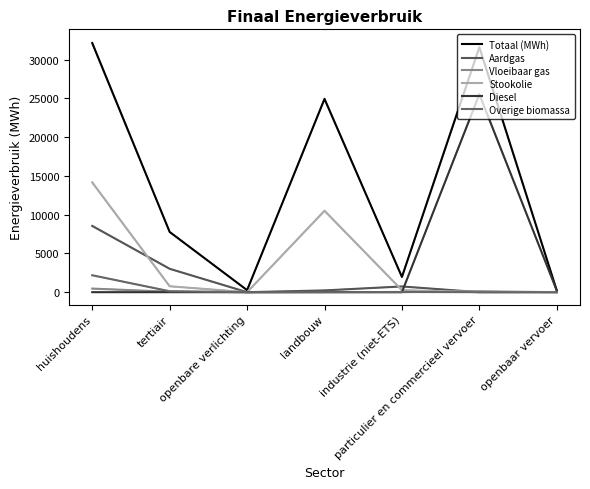

What is the sum of the Totaal (MWh) values at particulier en commercieel vervoer and huishoudens?

63731.0